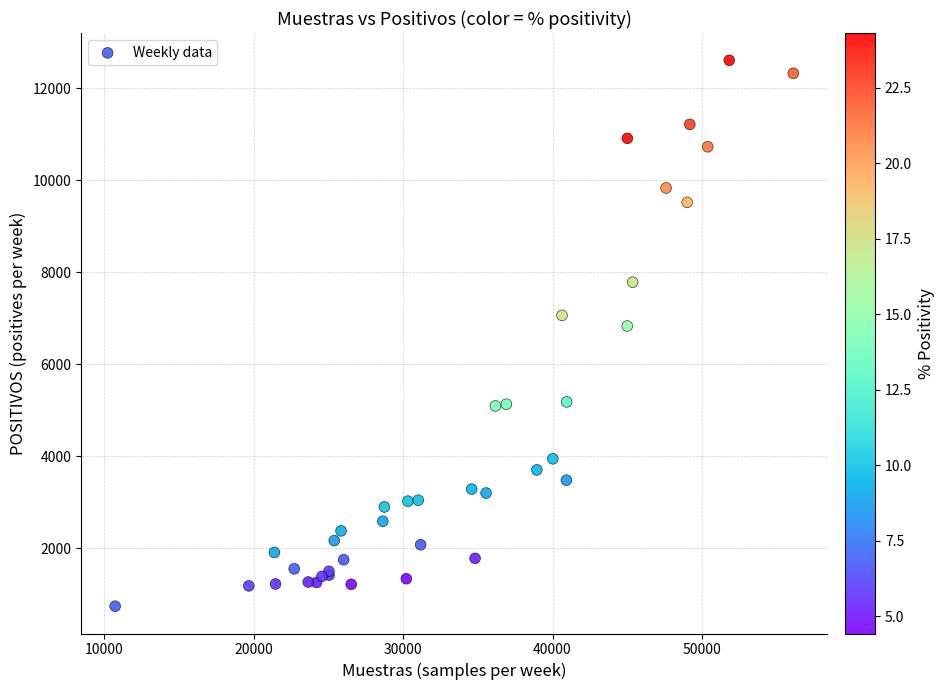

What Y value in the scatter plot is closest to 6671?

6829